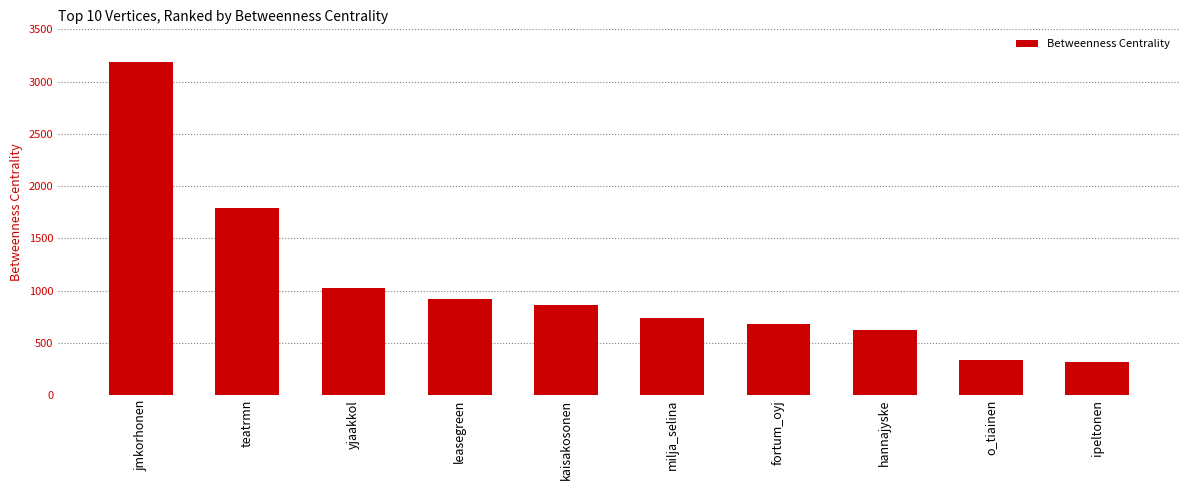

Is it true that the value at ipeltonen is 319.3?

True